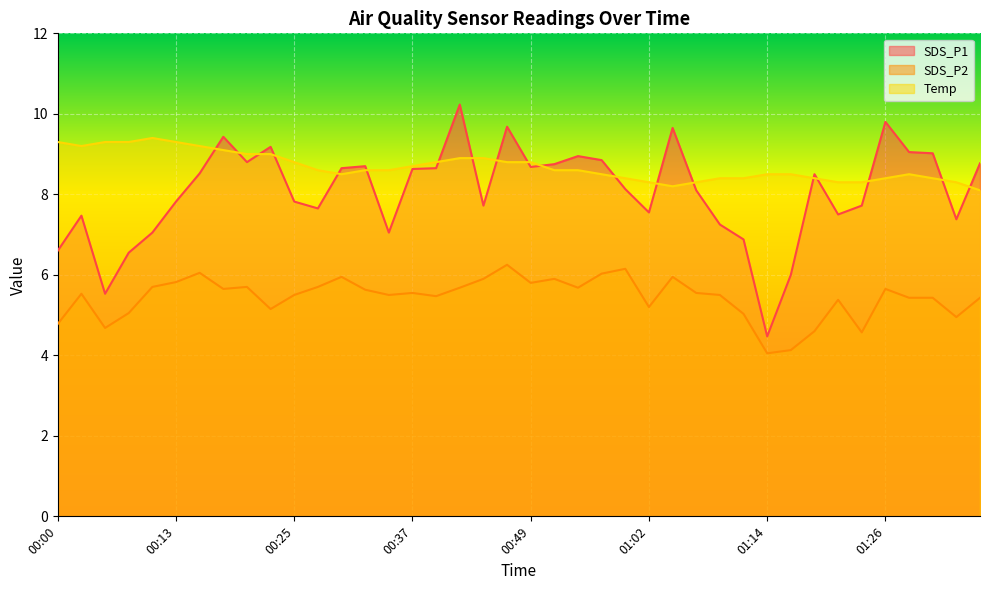

Where is Temp nearest to the value 8?

01:36